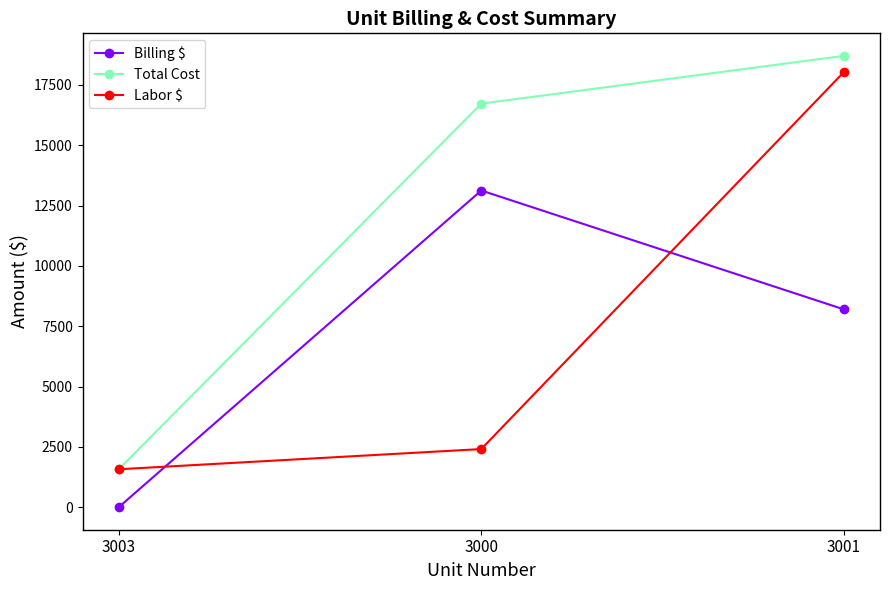

The Labor $ series shows 11944.2 at 3001. True or false?

False